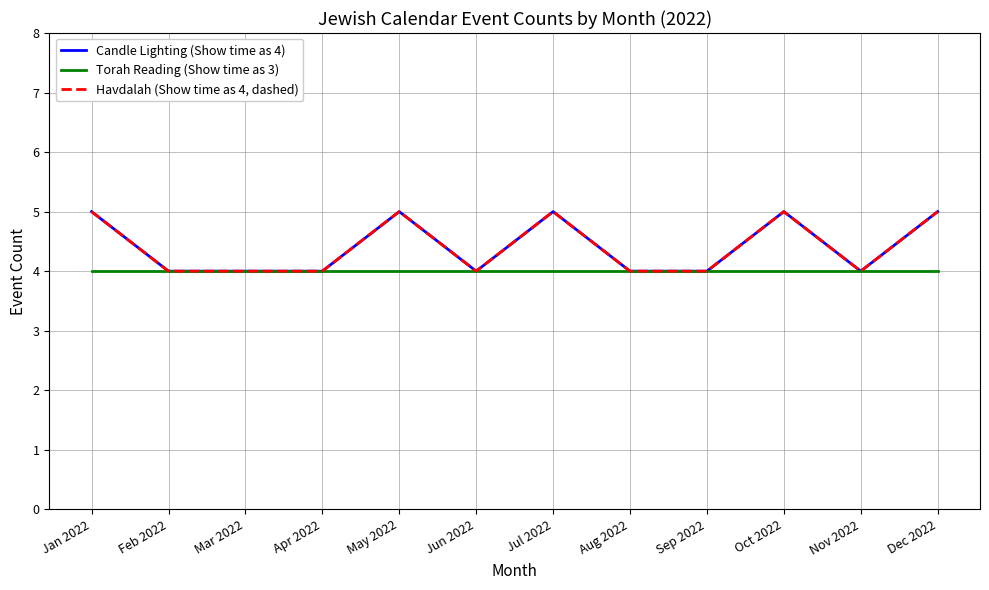

What is the average value of the Candle Lighting (Show time as 4) series?

4